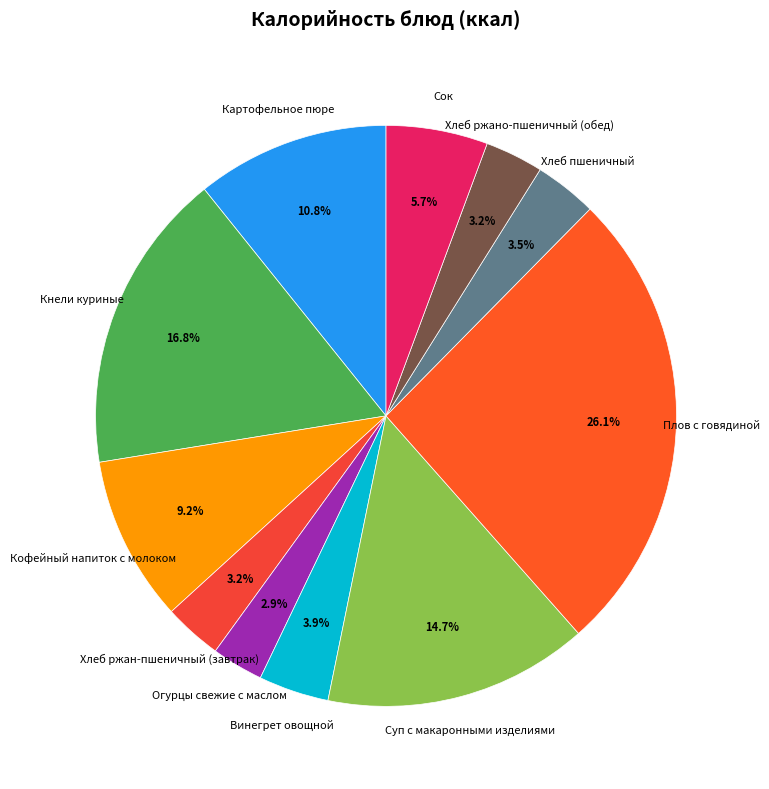

Does Кнели куриные represent more than half of the total?

No